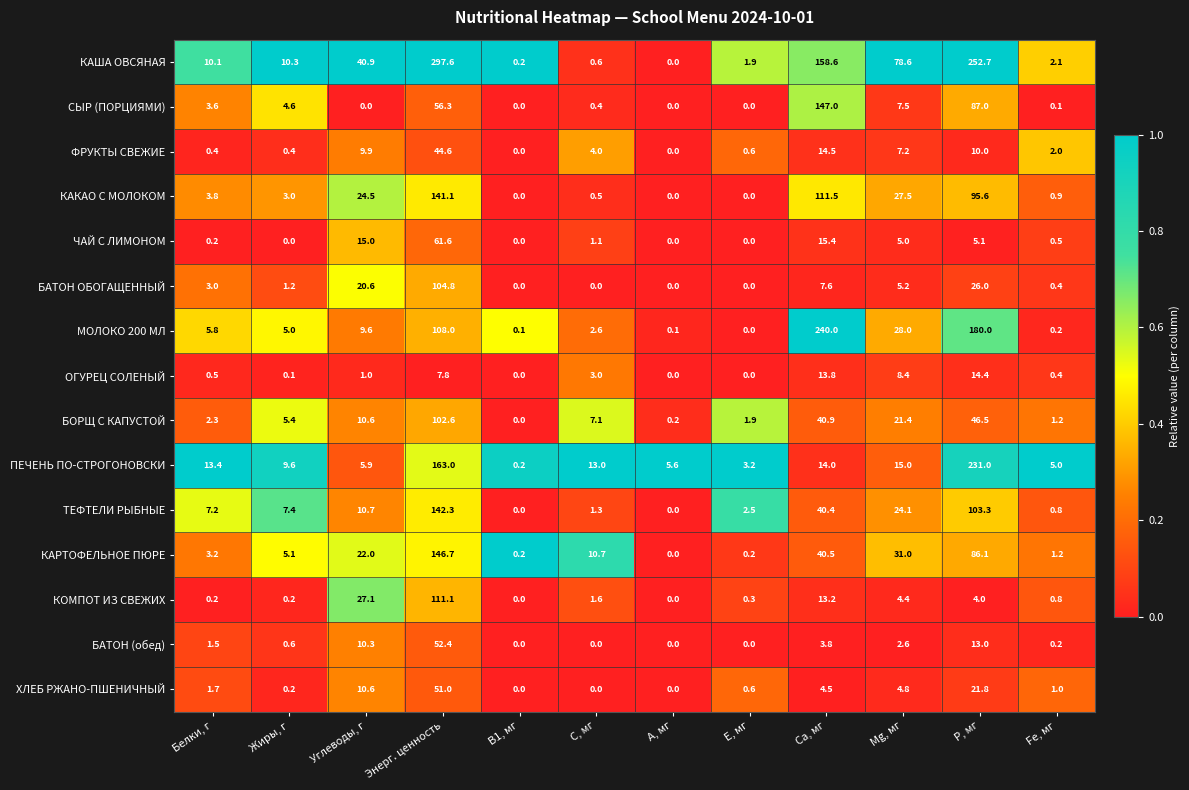

True or false: ПЕЧЕНЬ ПО-СТРОГОНОВСКИ has a value of 5.1 at Жиры, г.

False